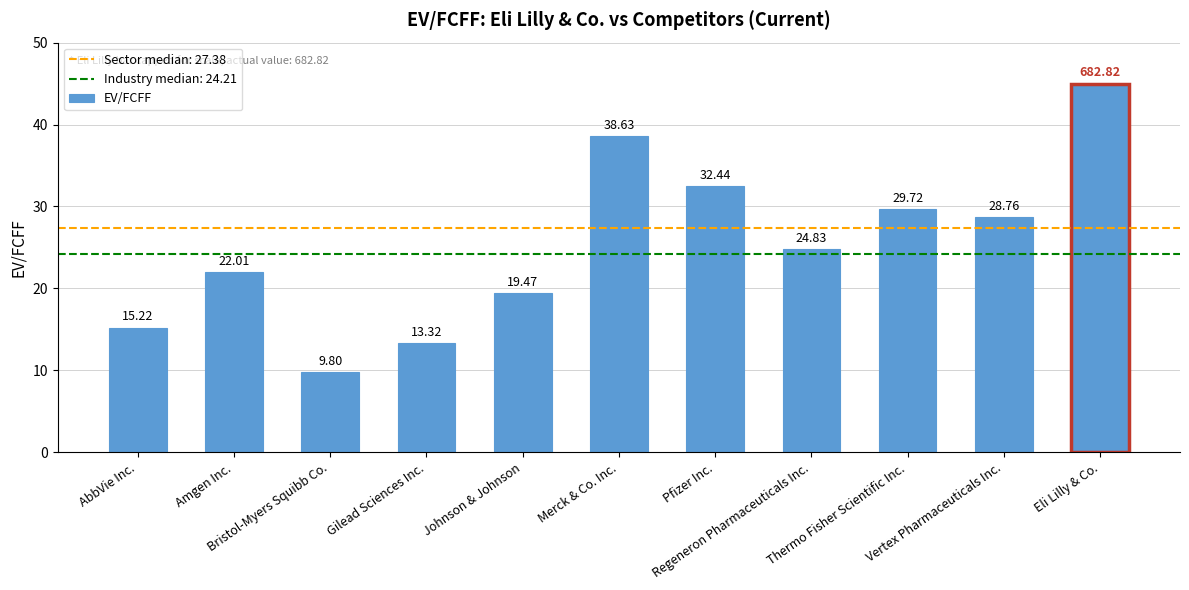

Reading left to right, extract all data points from this chart.

AbbVie Inc.=15.2	Amgen Inc.=22.0	Bristol-Myers Squibb Co.=9.8	Gilead Sciences Inc.=13.3	Johnson & Johnson=19.5	Merck & Co. Inc.=38.6	Pfizer Inc.=32.4	Regeneron Pharmaceuticals Inc.=24.8	Thermo Fisher Scientific Inc.=29.7	Vertex Pharmaceuticals Inc.=28.8	Eli Lilly & Co.=45.0